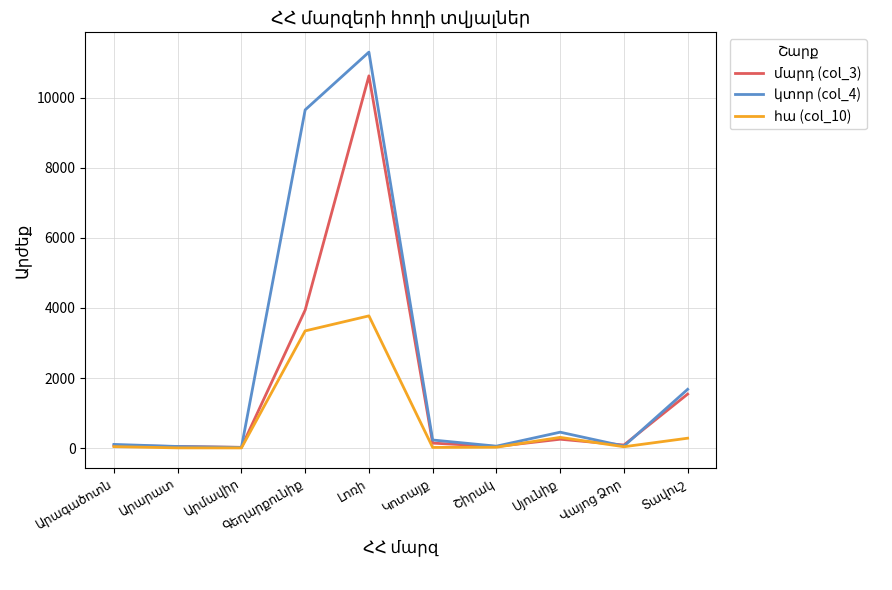

At how many categories does at least one series exceed 10453?

1